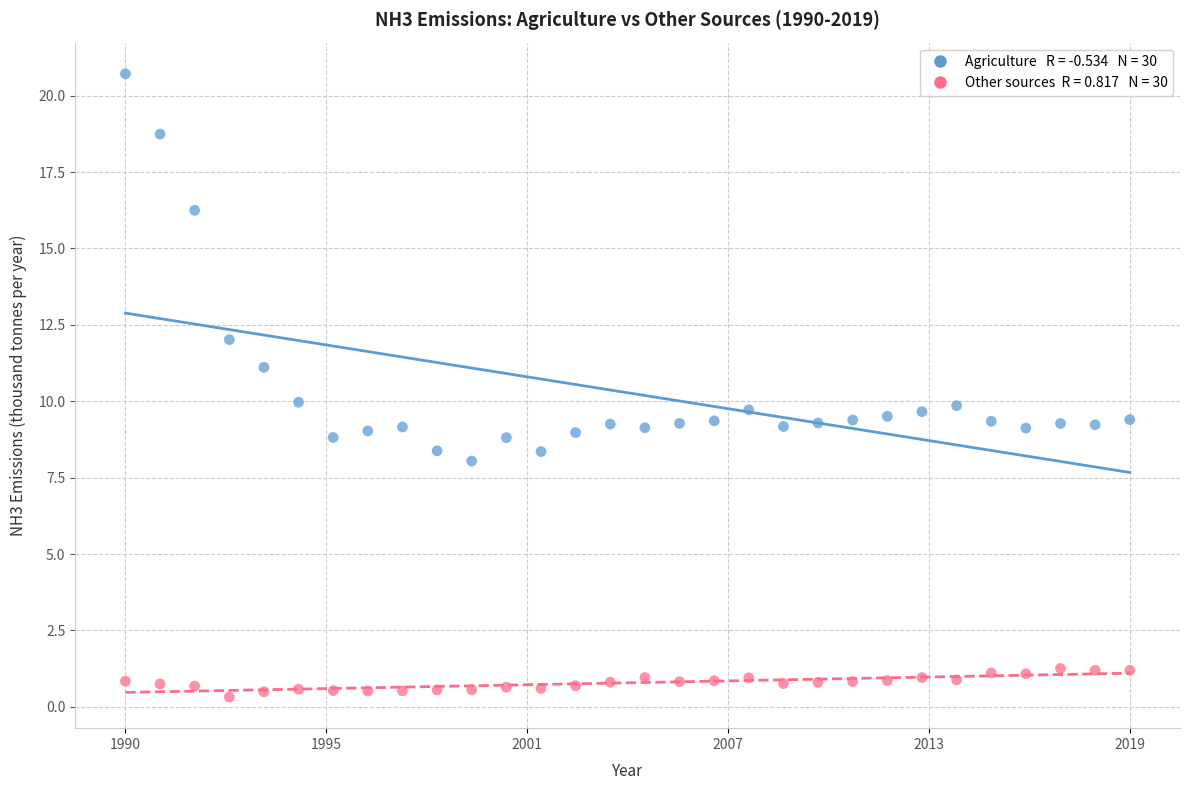

Across all data points, what is the range of X values (max minus min)?

1.0